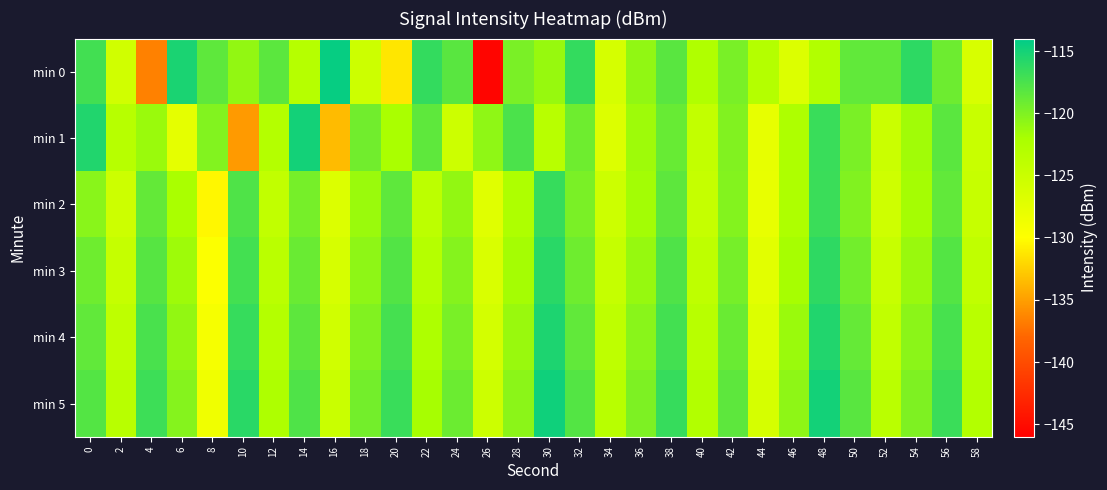

At which category does the chart reach its minimum across all series?

26